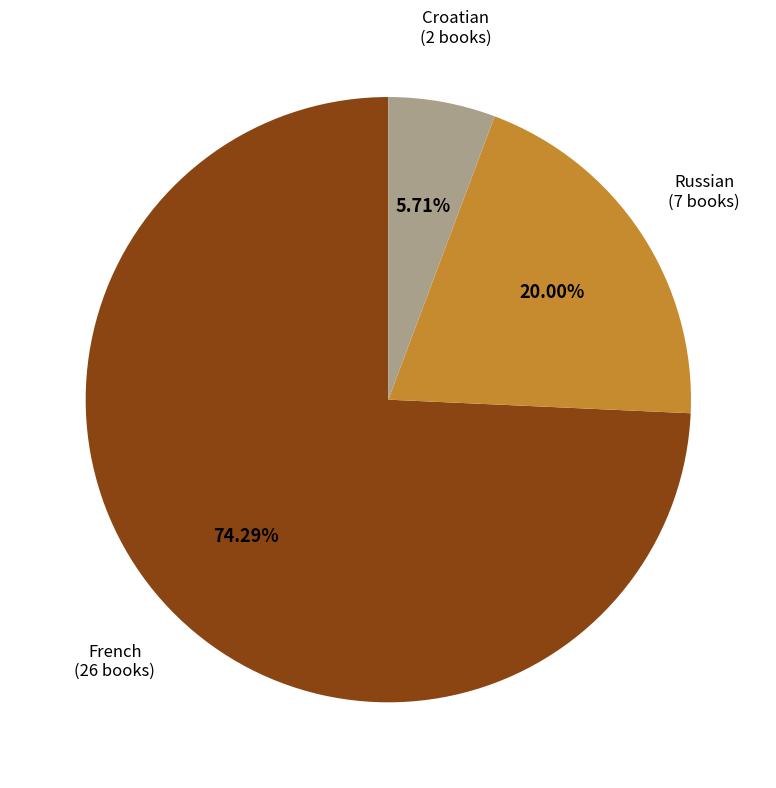

Which has a higher value, French or Russian?

French